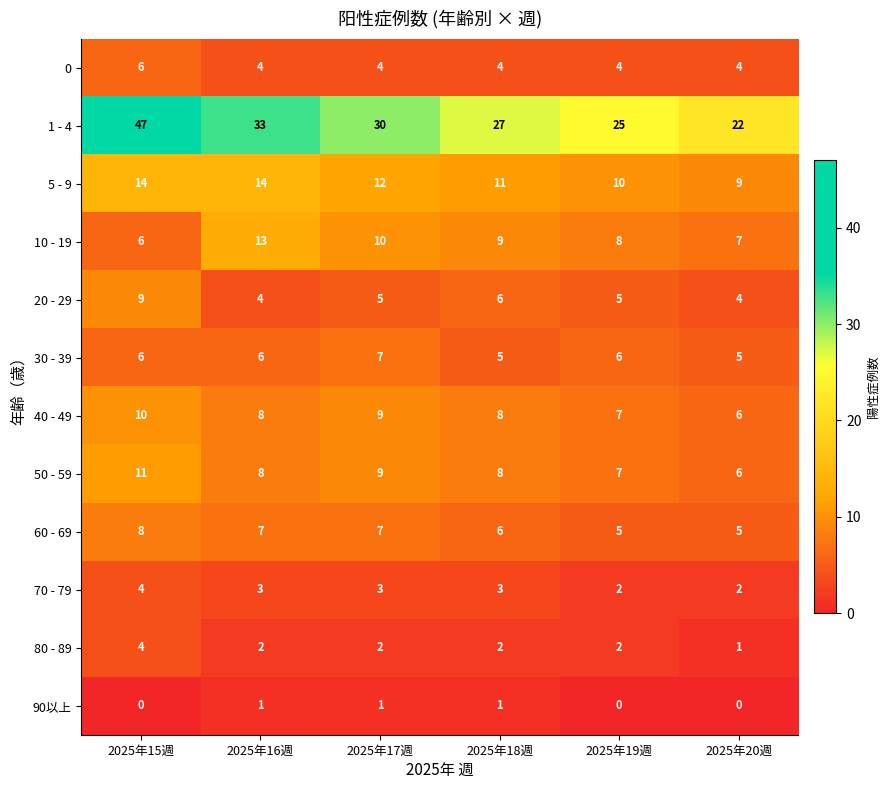

What is the average value of the 50 - 59 series?

8